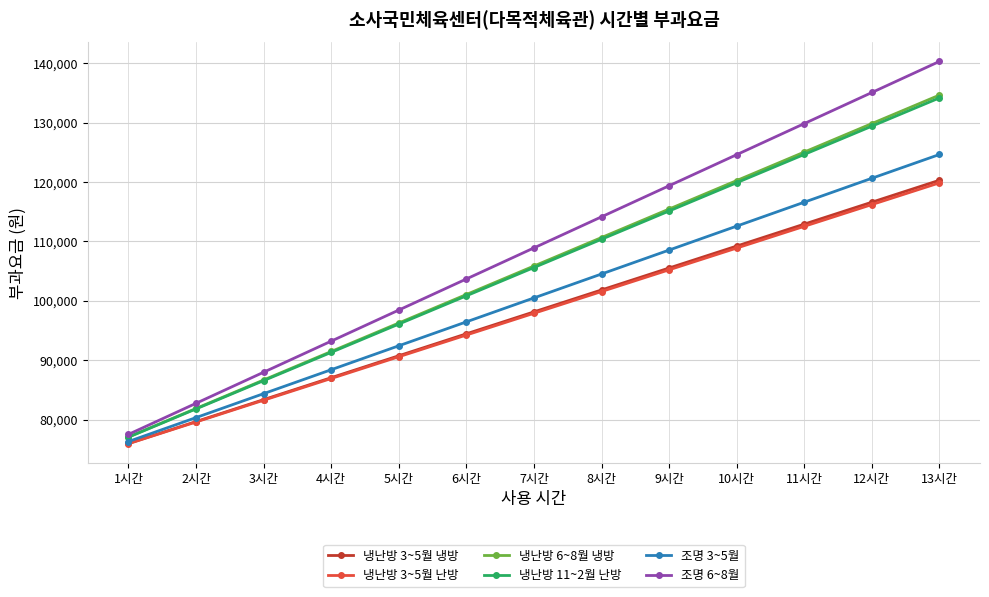

What position from the left is 9시간?

9